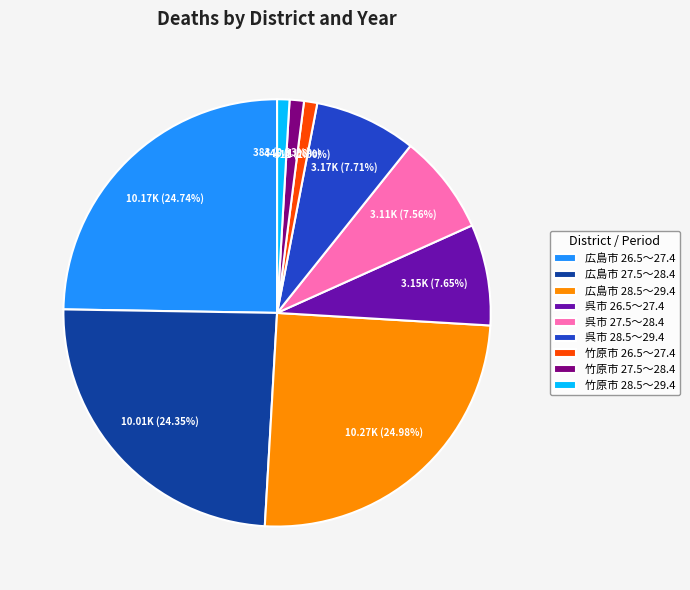

To the nearest percent, what is the combined percentage of 呉市 28.5～29.4 and 呉市 26.5～27.4?

15%